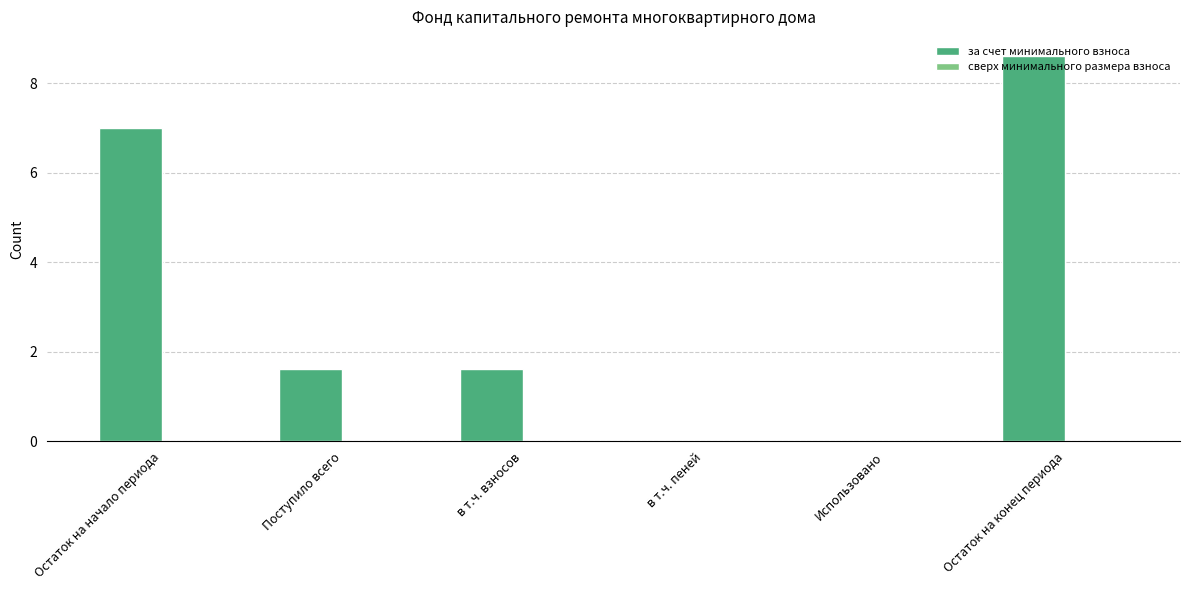

Are the bars grouped side by side (vs. stacked)?

No